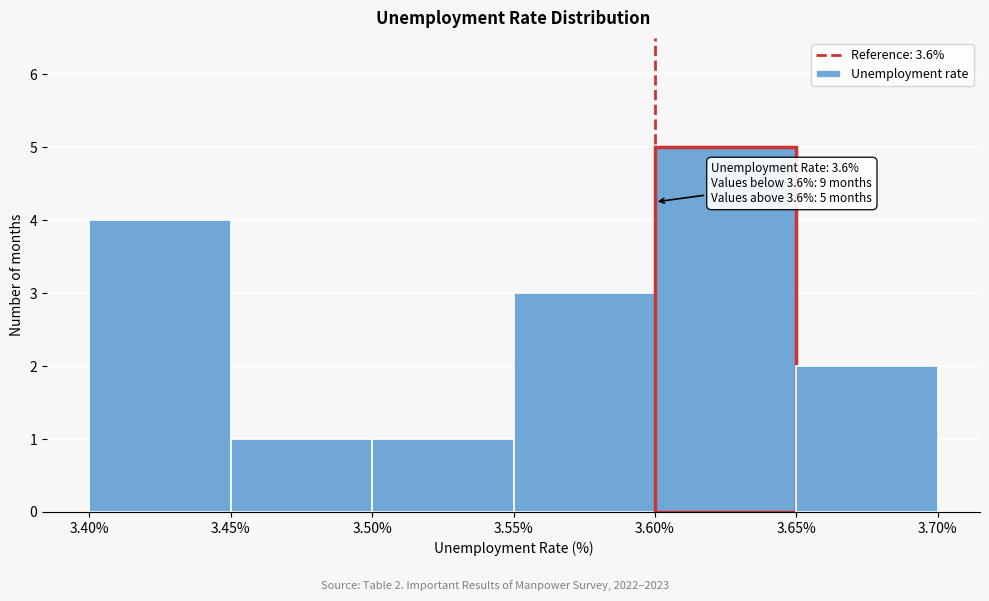

Over which range of the x-axis is the bar tallest?

3.60% to 3.65%